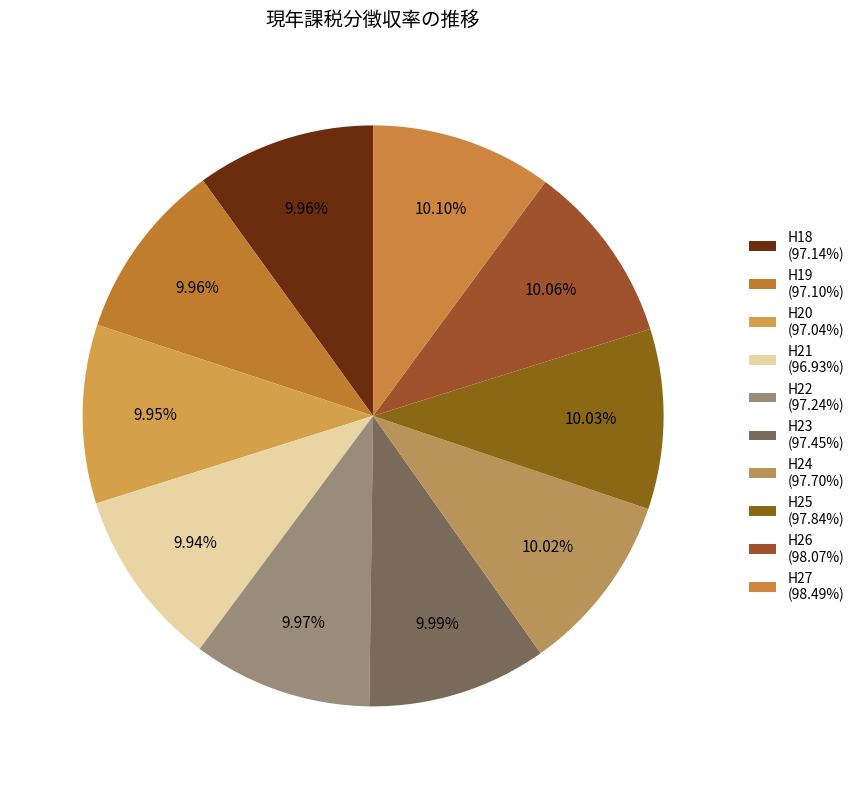

Rank the categories by value from highest to lowest.

H27, H26, H25, H24, H23, H22, H18, H19, H20, H21